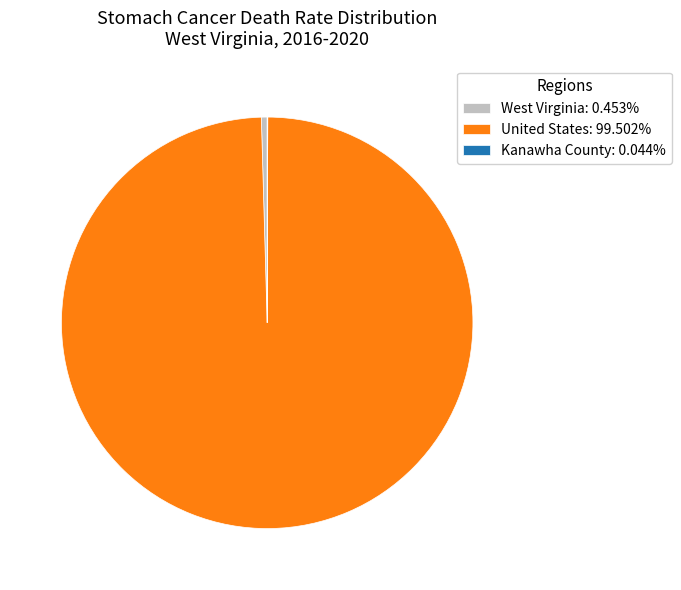

The United States slice represents 100% of the pie. True or false?

True